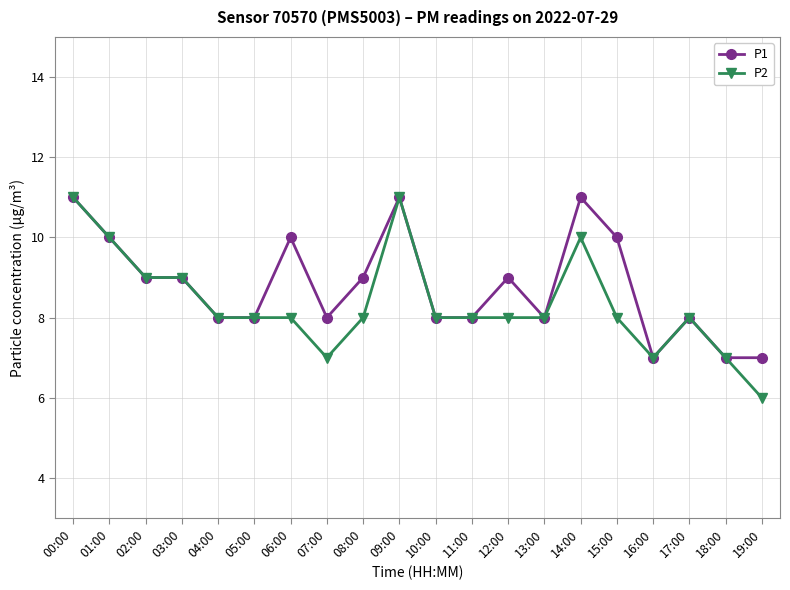

Where does the P1 series first go above 9?

00:00